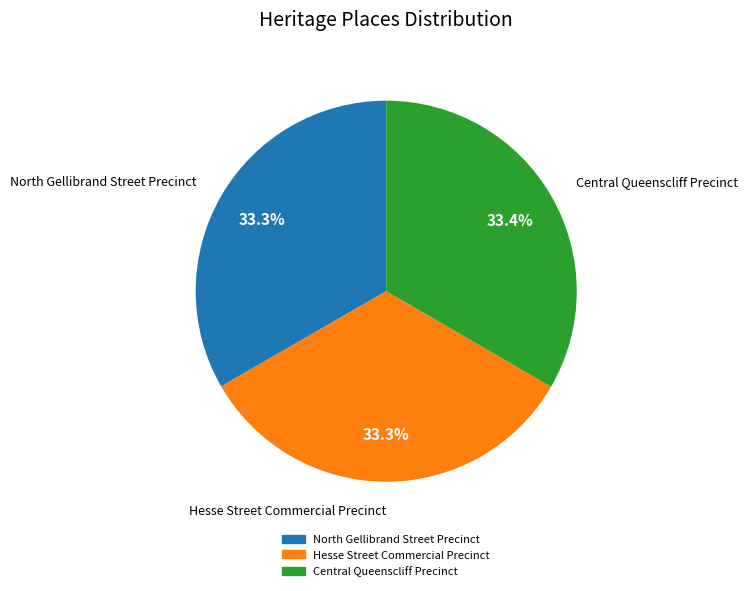

True or false: Central Queenscliff Precinct accounts for 33% of the total.

True